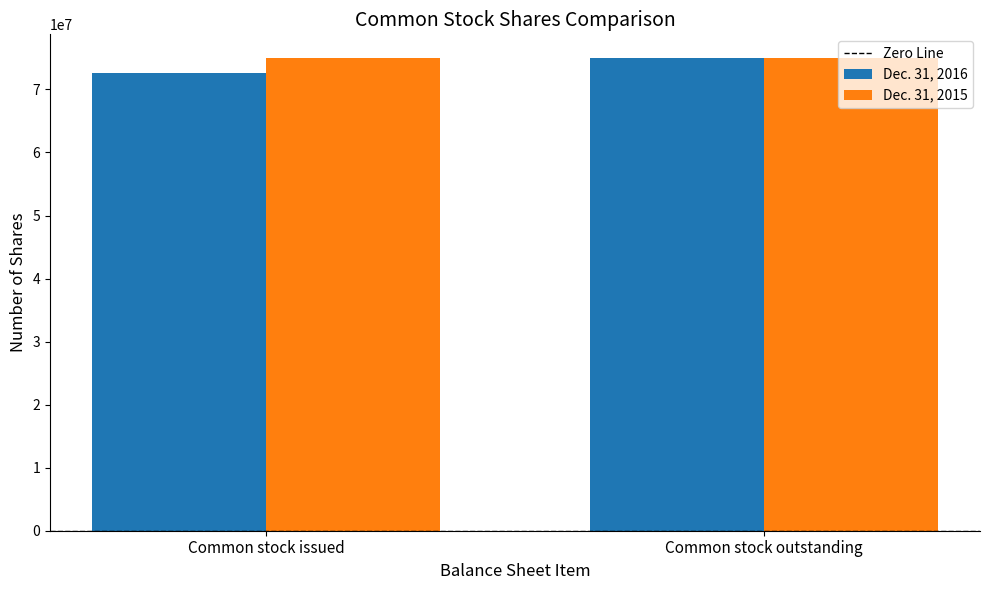

True or false: Dec. 31, 2016 has a value of 99264458 at Common stock issued.

False